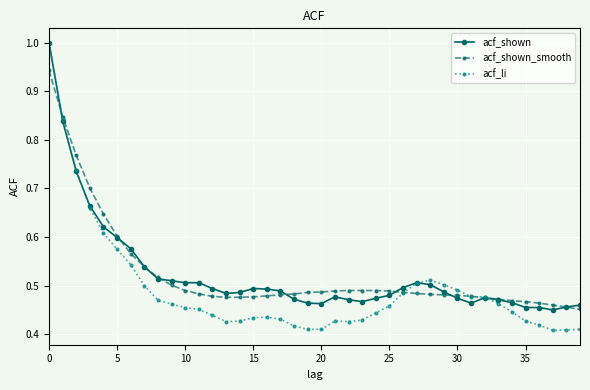

What is the maximum value shown in the chart?

1.0